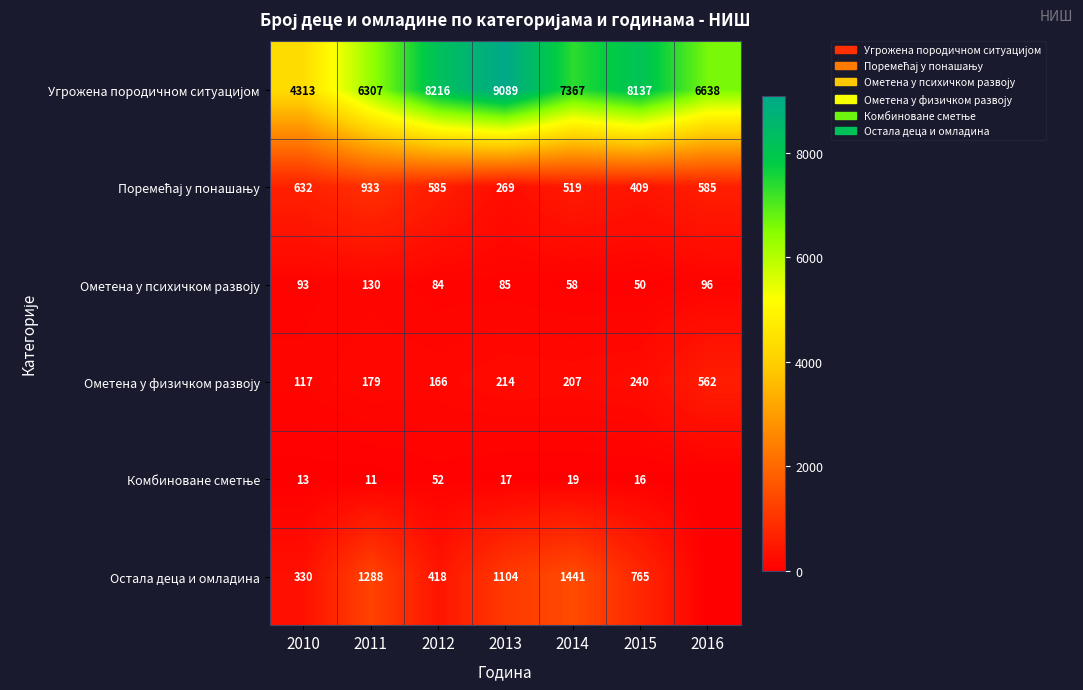

Is it true that Остала деца и омладина equals 418 at 2012?

True